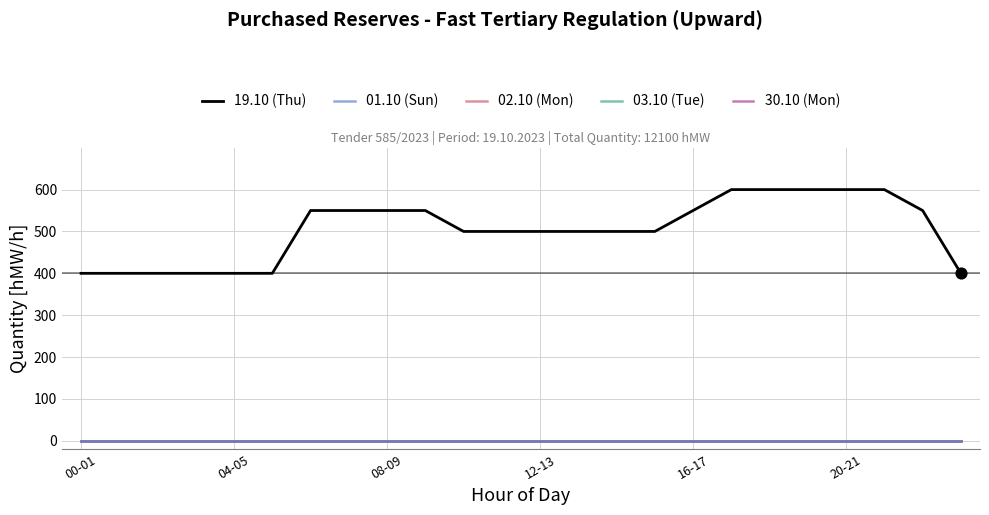

Does the chart have visible grid lines?

Yes